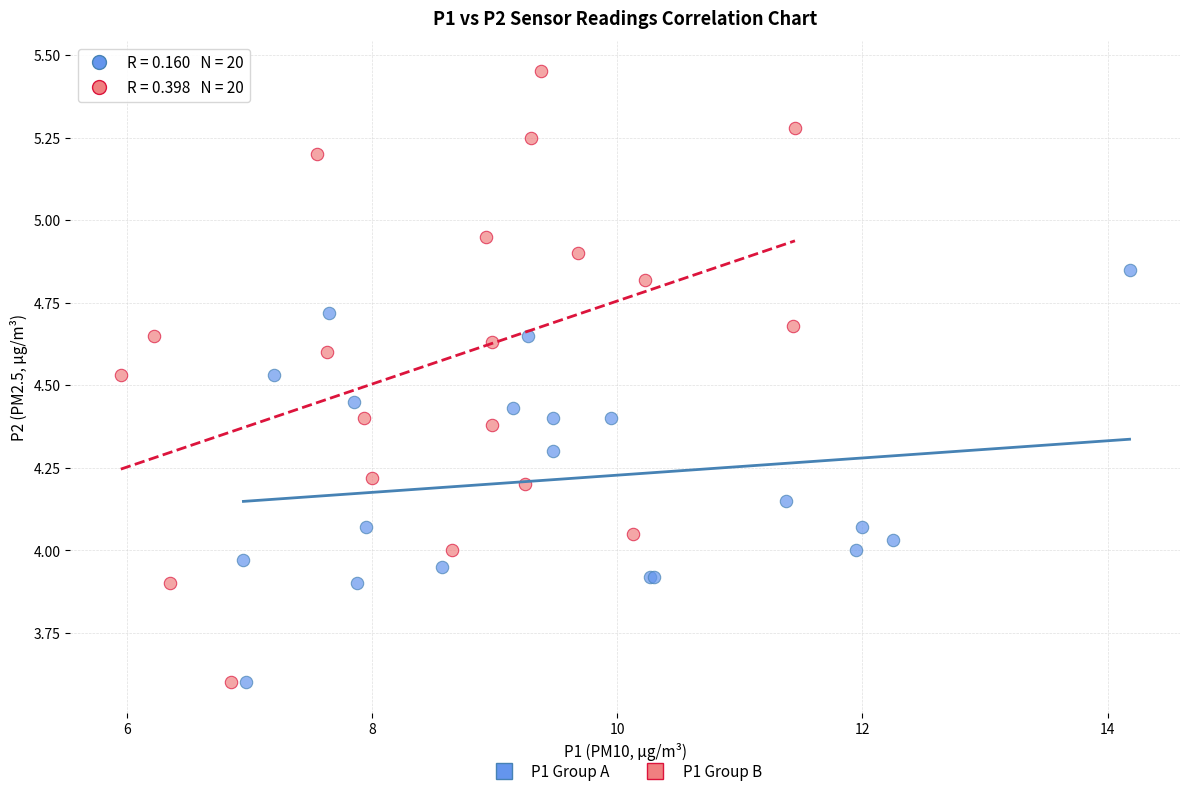

Which series has the largest Y range (max minus min)?

P1 Group B